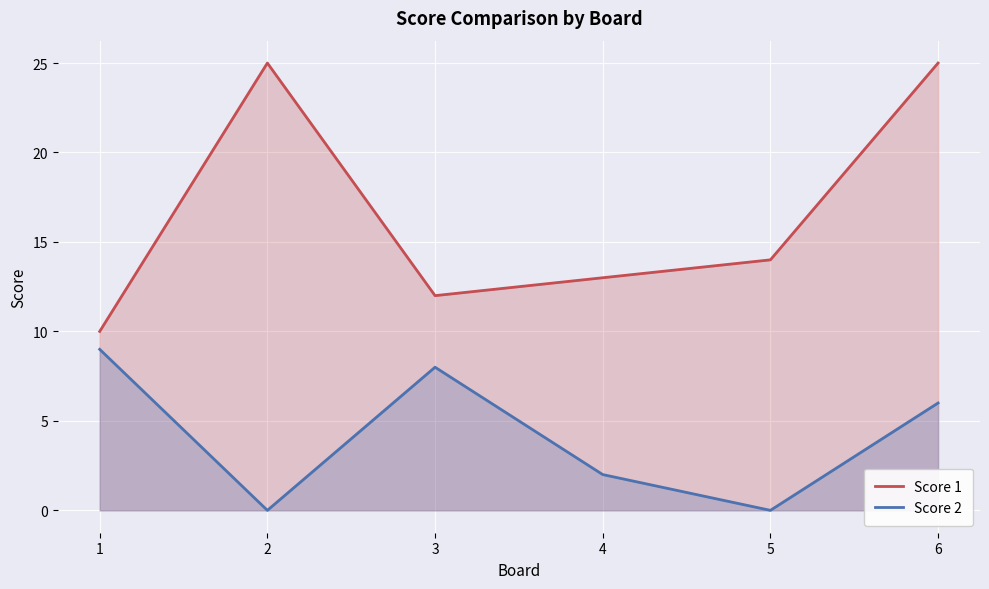

Where is the first local minimum for Score 1?

3